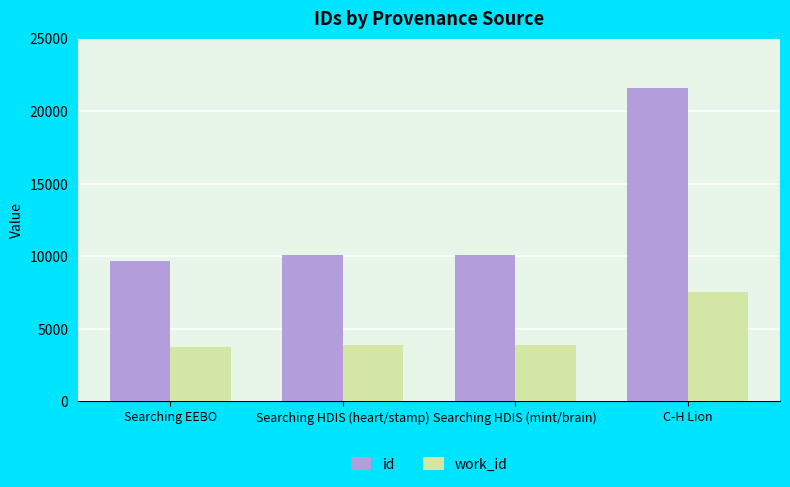

True or false: id has a value of 3832 at Searching EEBO.

False